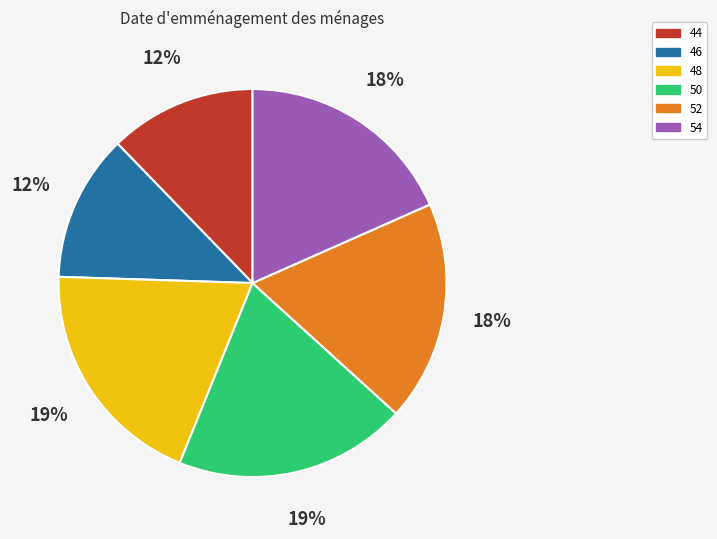

Between 44 and 50, which is larger?

50